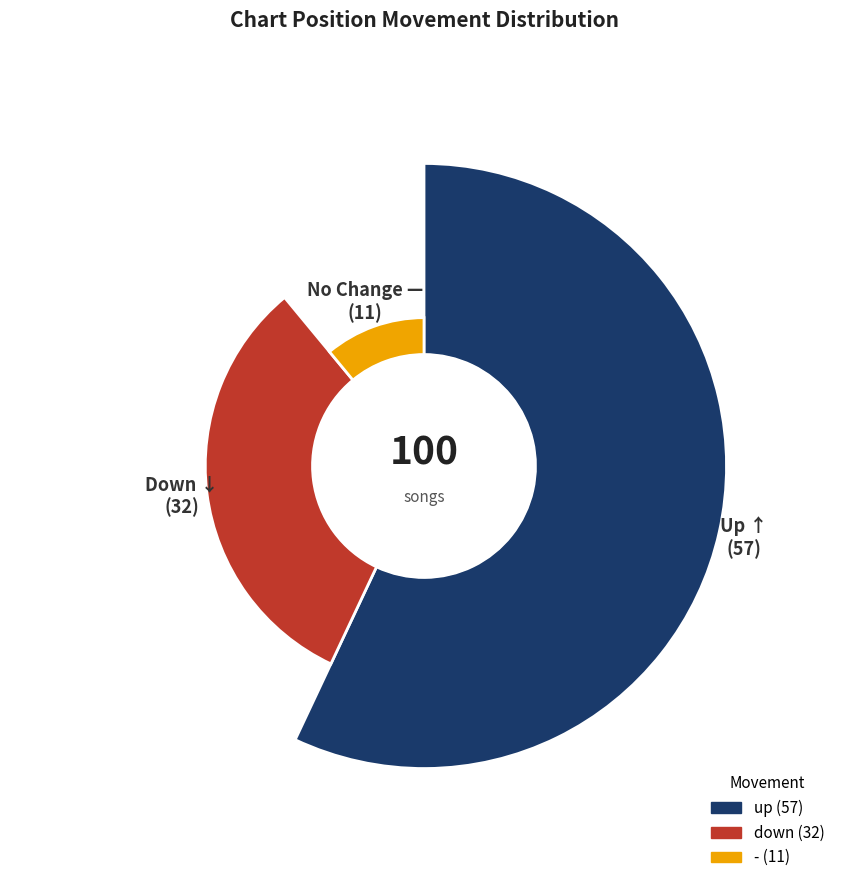

What portion of the pie excludes -?

89.0%